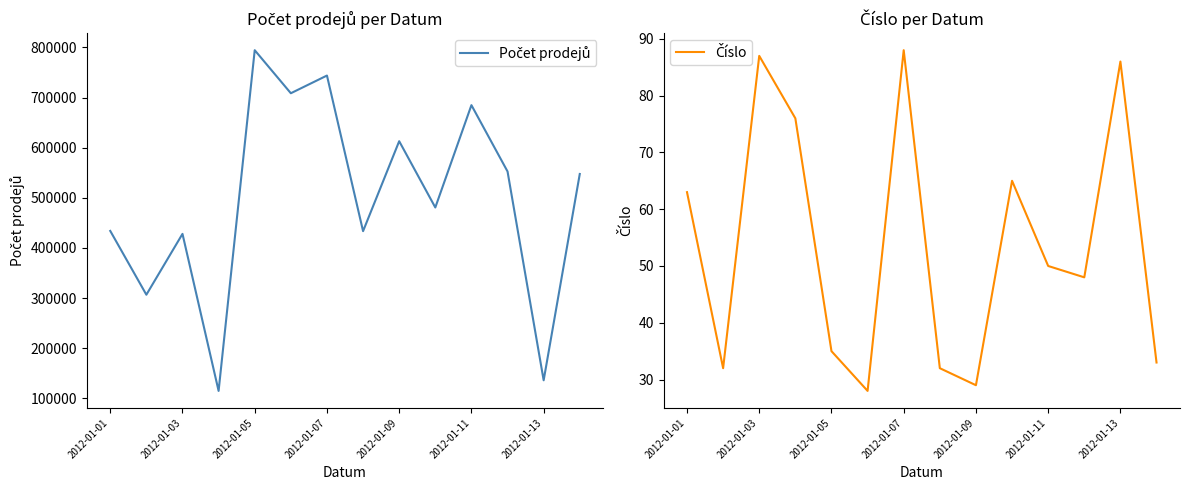

How many distinct data groups are displayed?

2